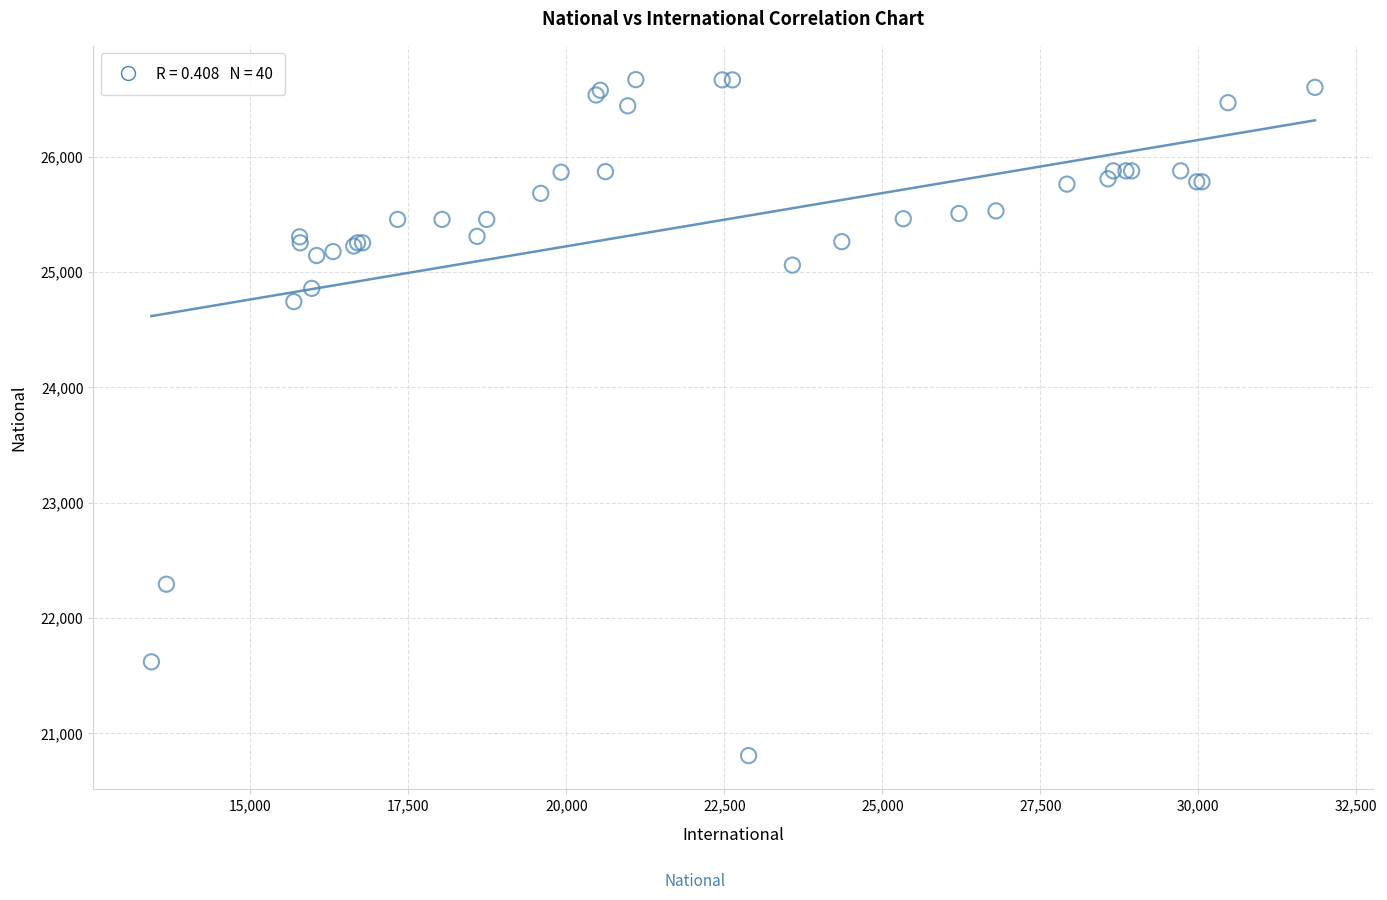

What Y value in the scatter plot is closest to 23737?

24743